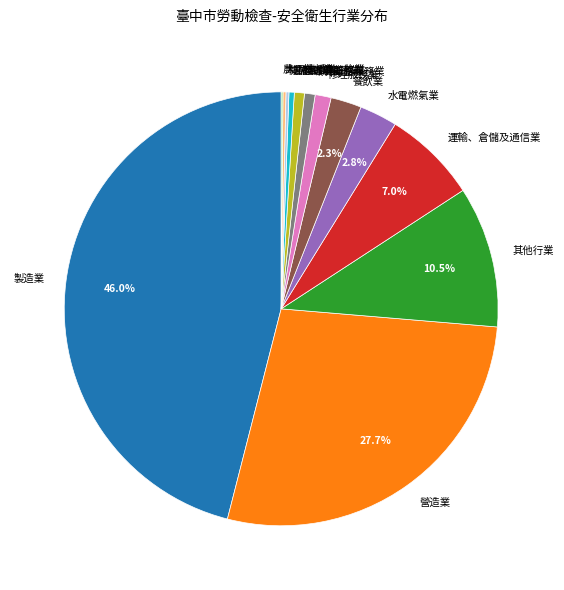

Is the sum of 餐飲業 and 運輸、倉儲及通信業 greater than half?

No